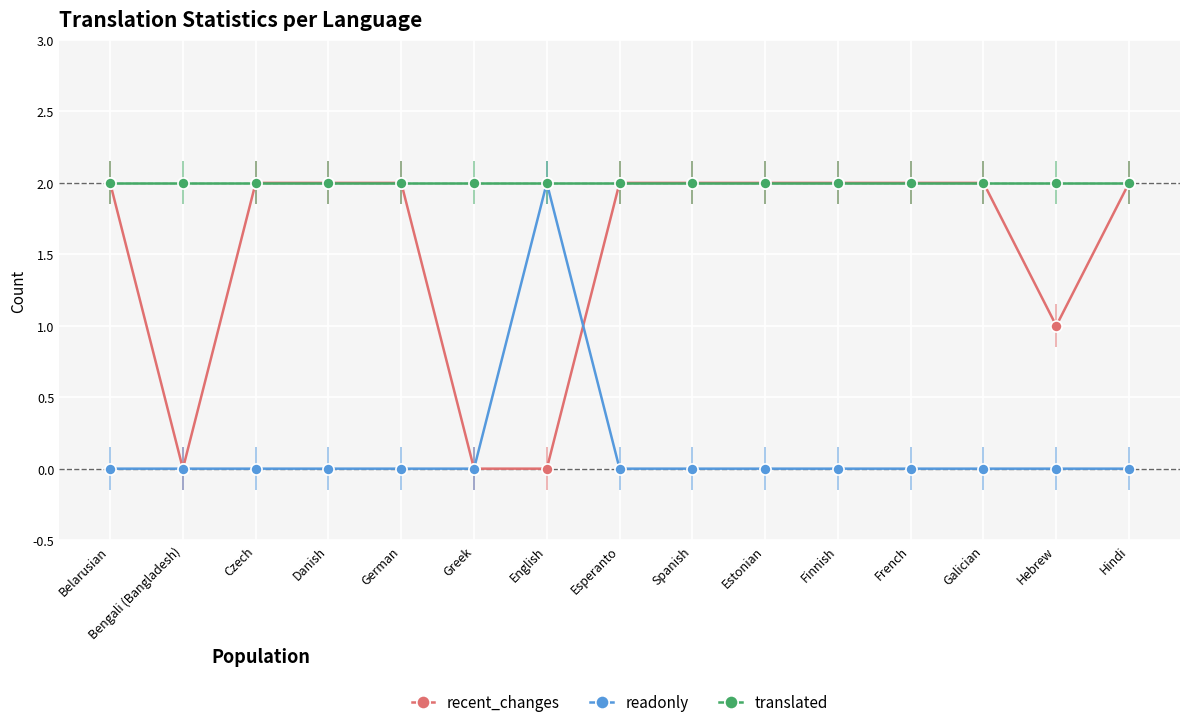

What is the sum of all readonly values?

2